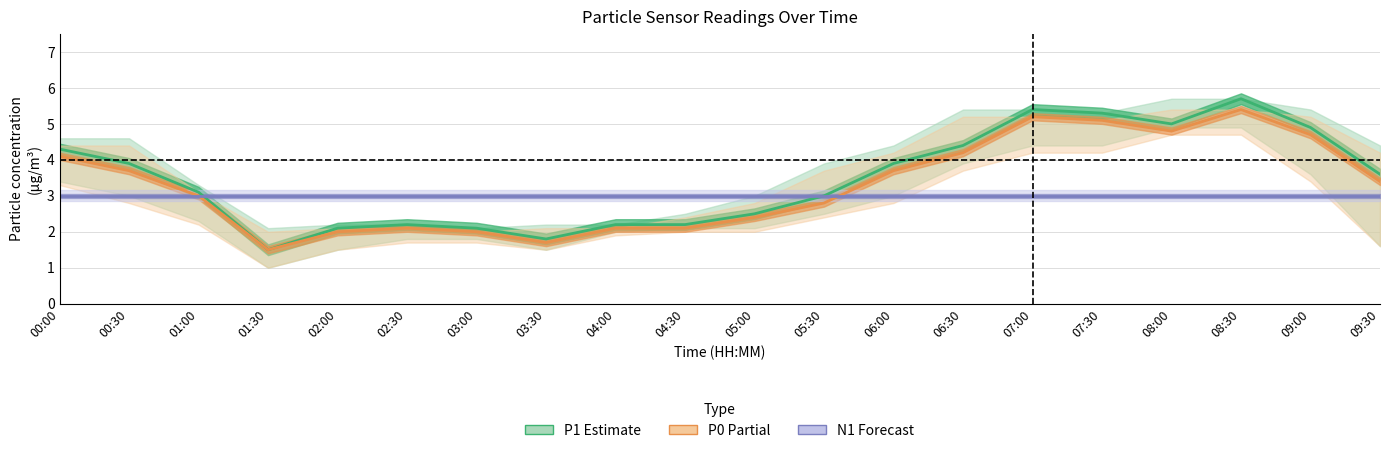

Where does the P0 (Partial) series first go above 3?

00:00